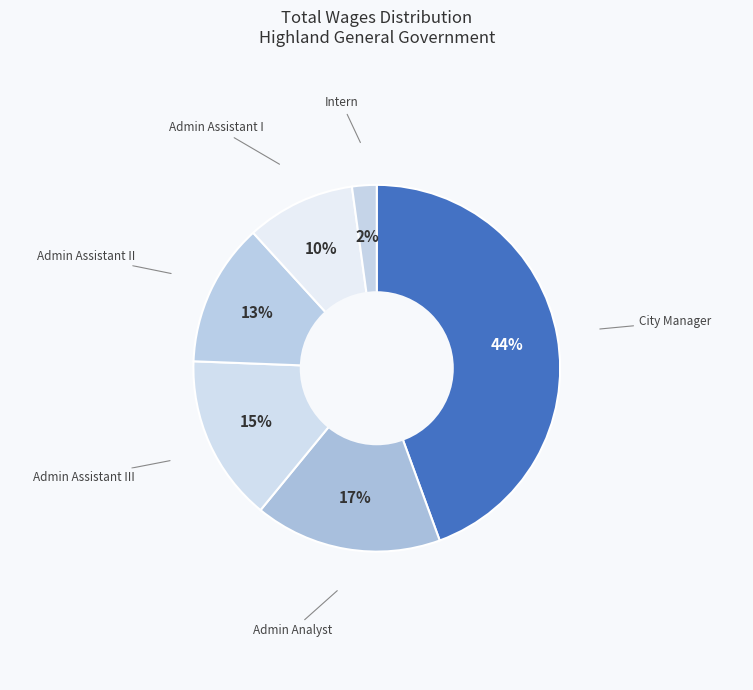

How many segments does this pie chart have?

6